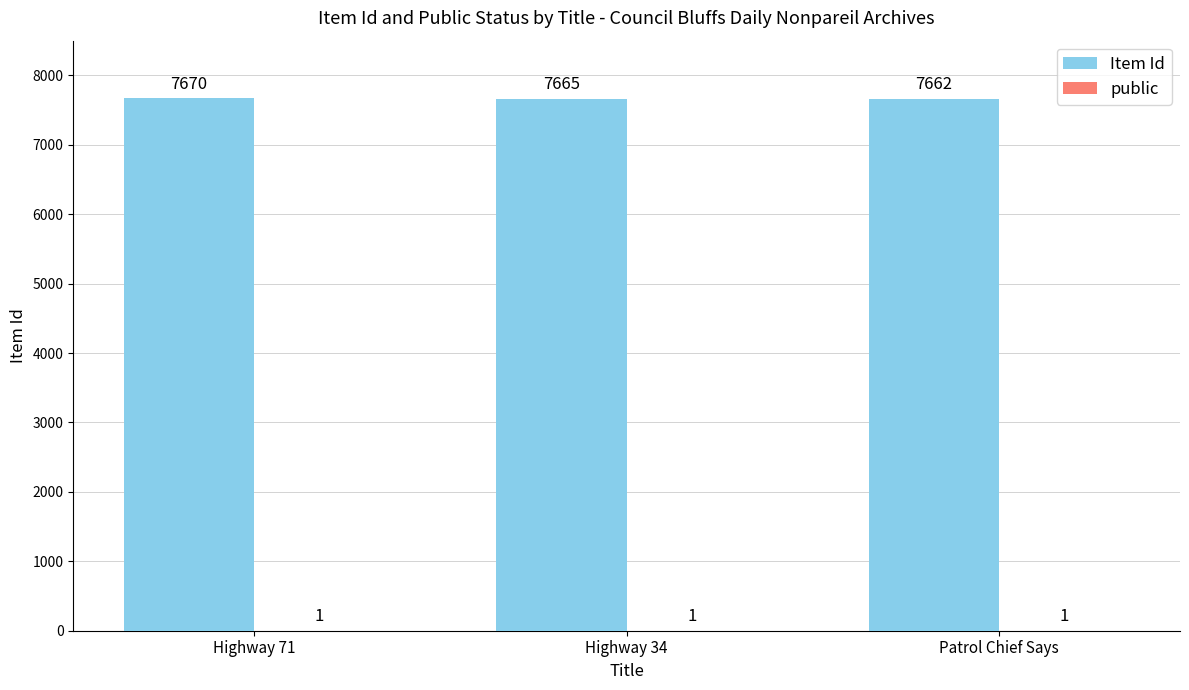

What is the total value across all series at Highway 34?

7666